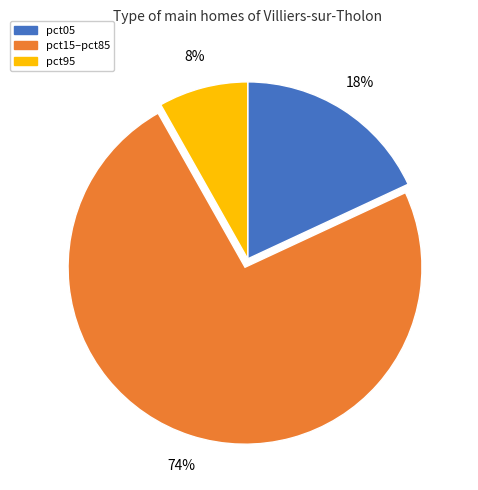

Does any single category account for the majority?

Yes